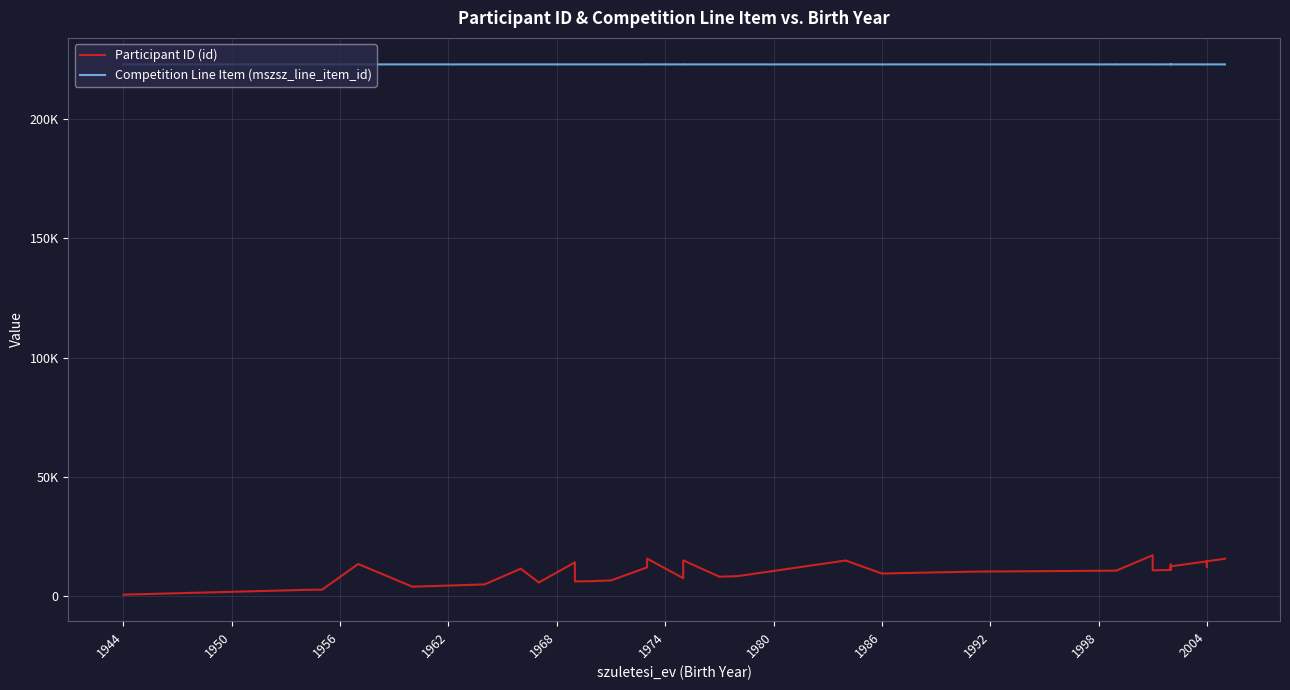

How many interior local peaks does the Competition Line Item (mszsz_line_item_id) series have?

4